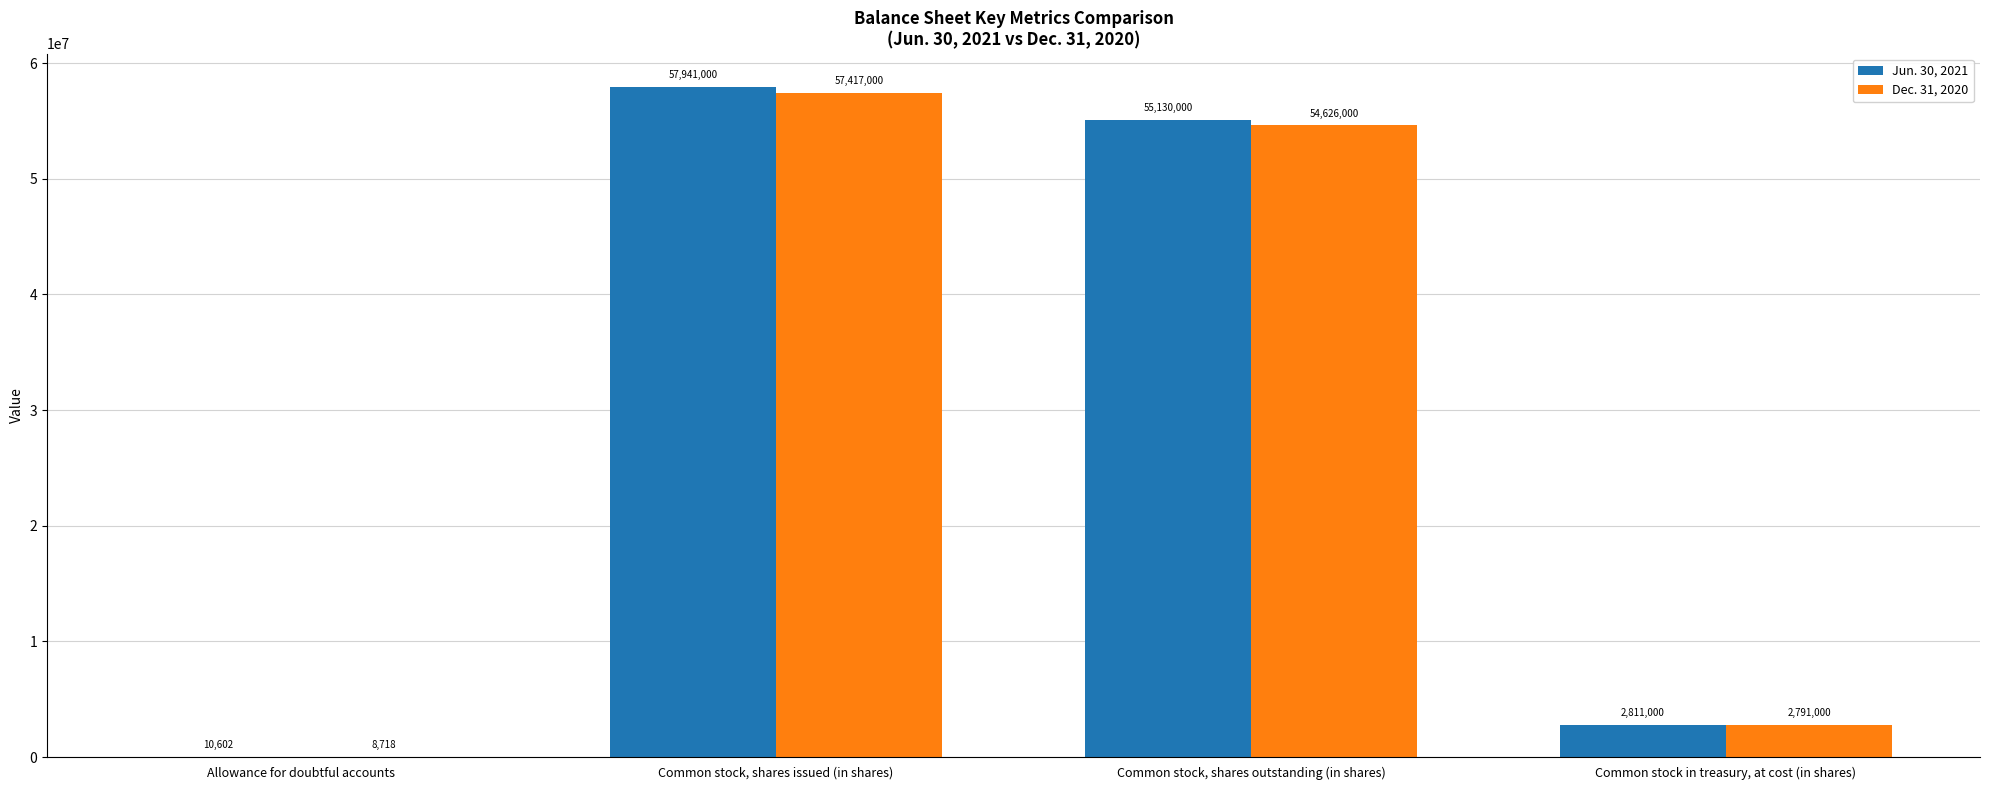

How many groups of bars are there?

4